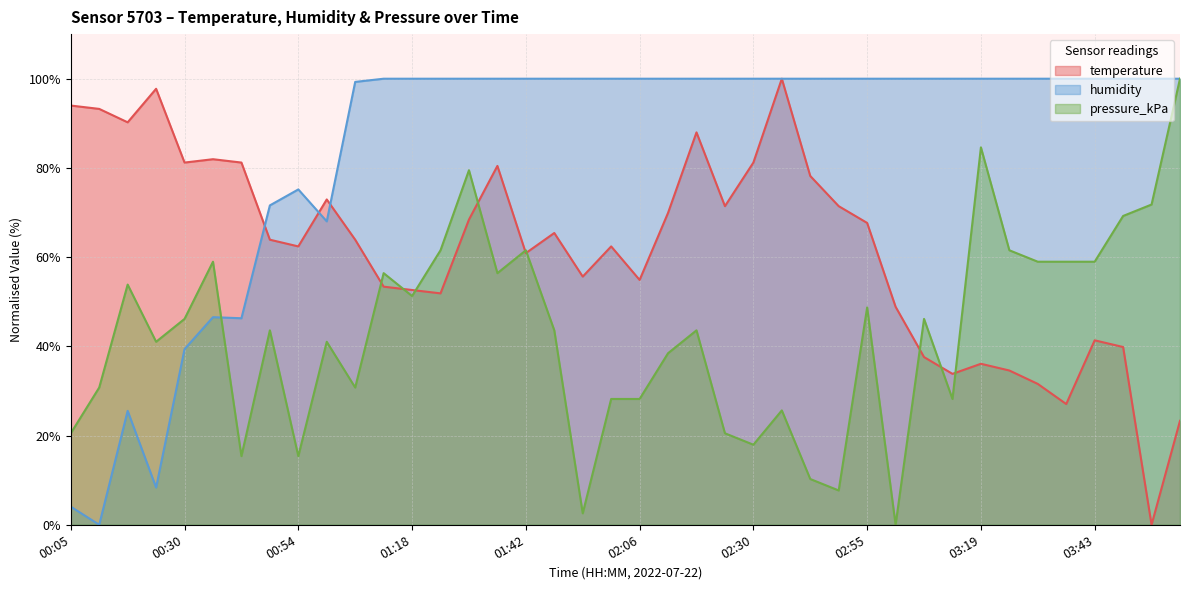

What is the sum of all pressure_kPa values?

1717.9